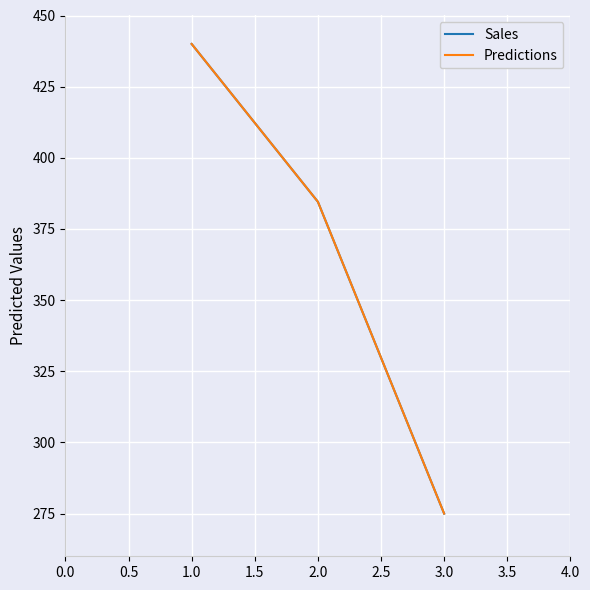

Does the chart have visible grid lines?

Yes